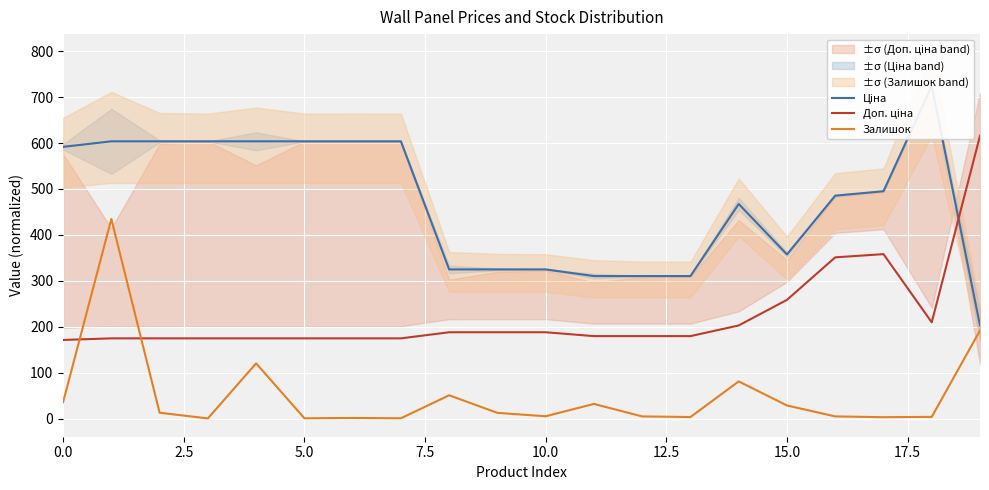

What is the difference between the second highest and minimum values in the Доп. ціна series?

186.9